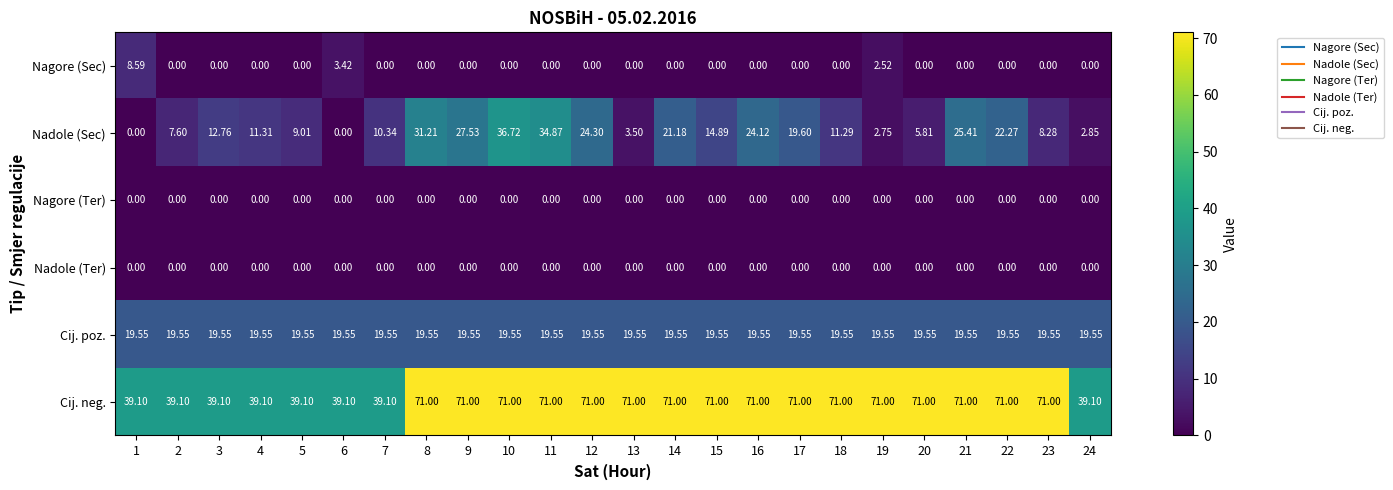

How many positive values does the Nagore (Sec) series have?

3